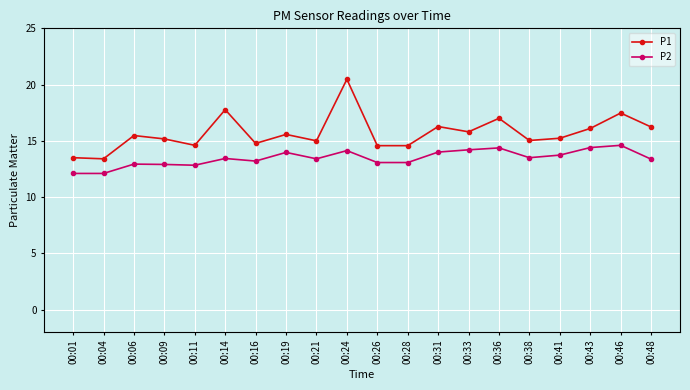

What is the spread (max minus min) of values at 00:48?

2.9